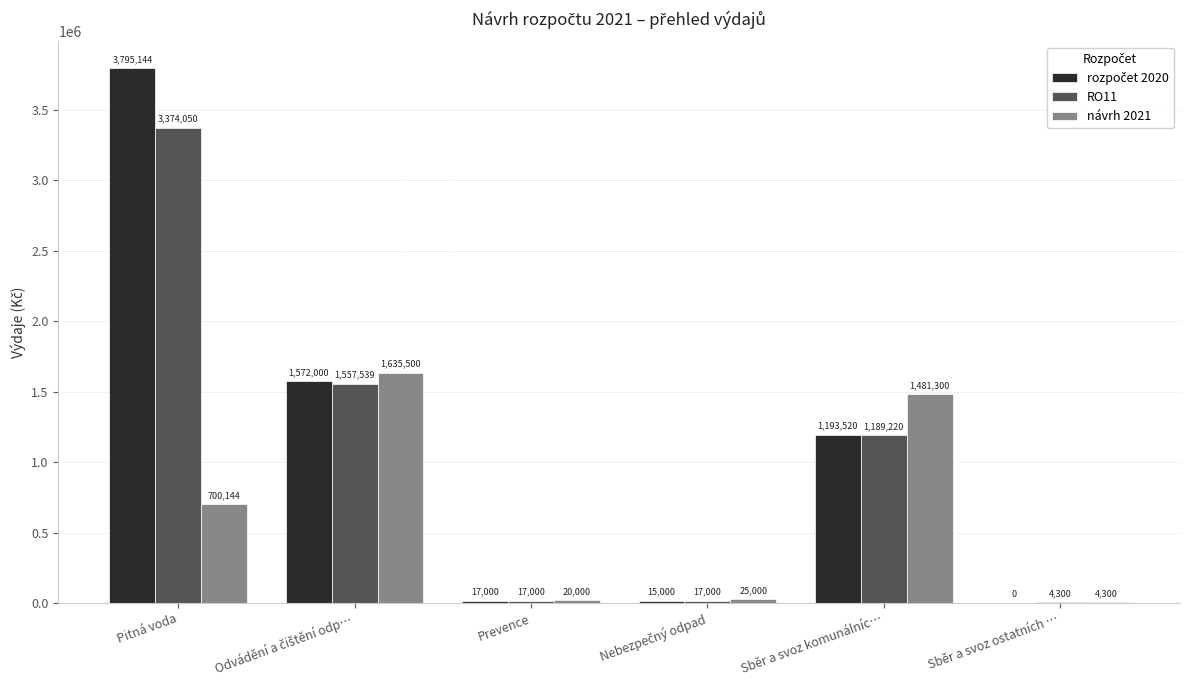

What is the total value across all series at Pitná voda?

7869338